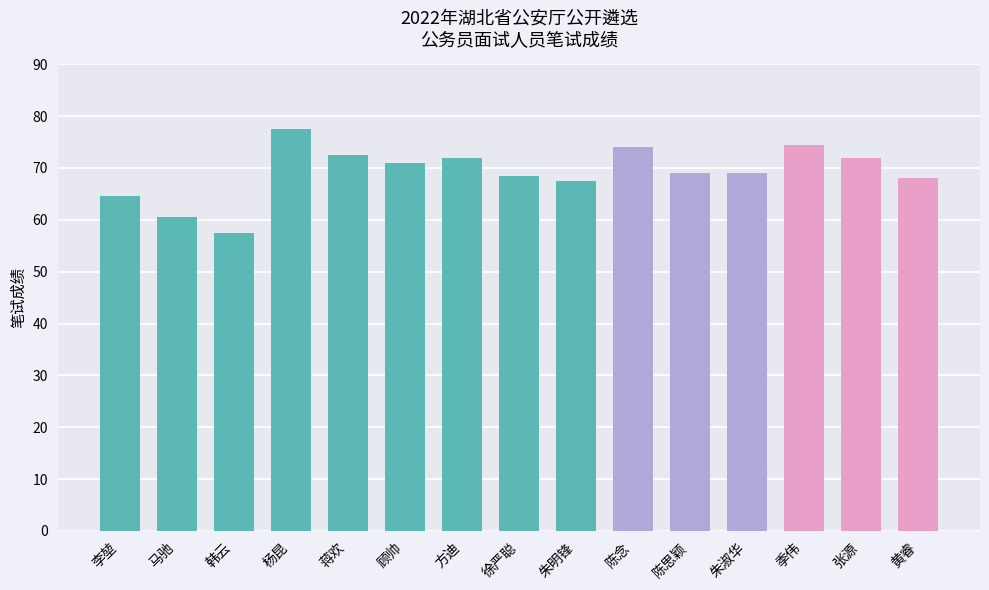

Reading left to right, what are all the values shown in this chart?

李堃=64.5	马驰=60.5	韩云=57.5	杨昆=77.5	蒋欢=72.5	顾帅=71.0	方迪=72.0	徐严聪=68.5	朱明锋=67.5	陈念=74.0	陈思颖=69.0	朱淑华=69.0	季伟=74.5	张源=72.0	黄睿=68.0